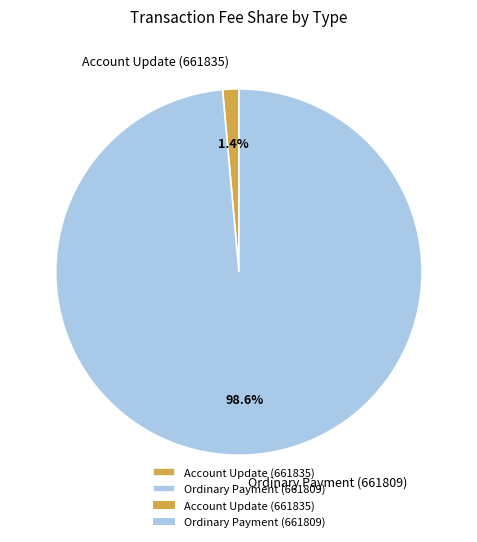

Combined, what portion of the pie is Account Update (661835) and Ordinary Payment (661809)?

100.0%